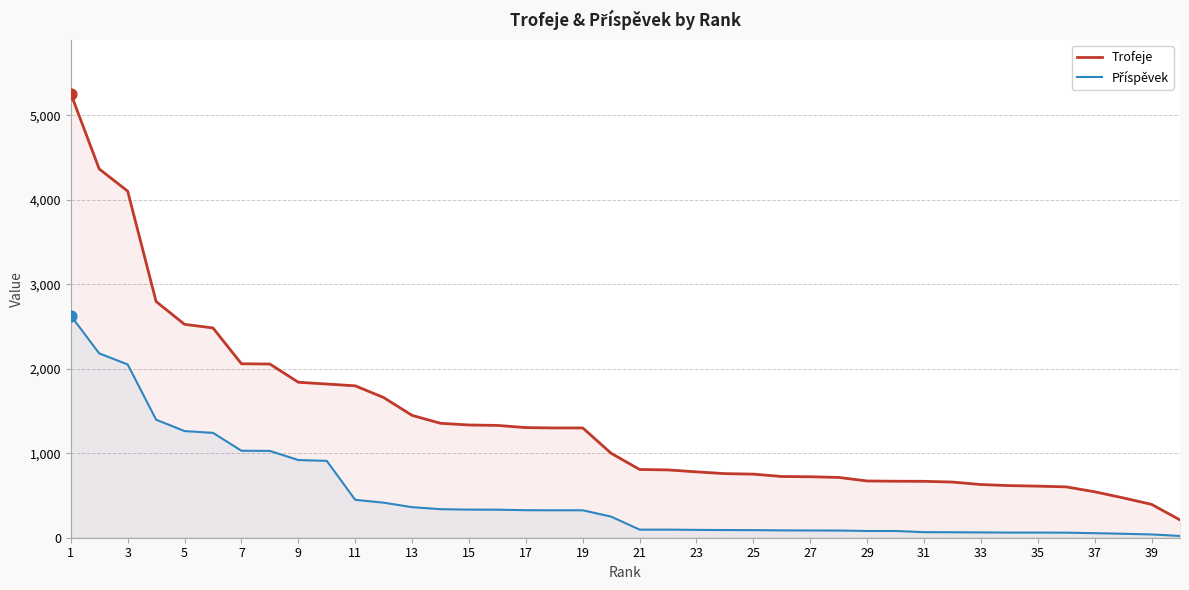

Which series has the largest total across all categories?

Trofeje